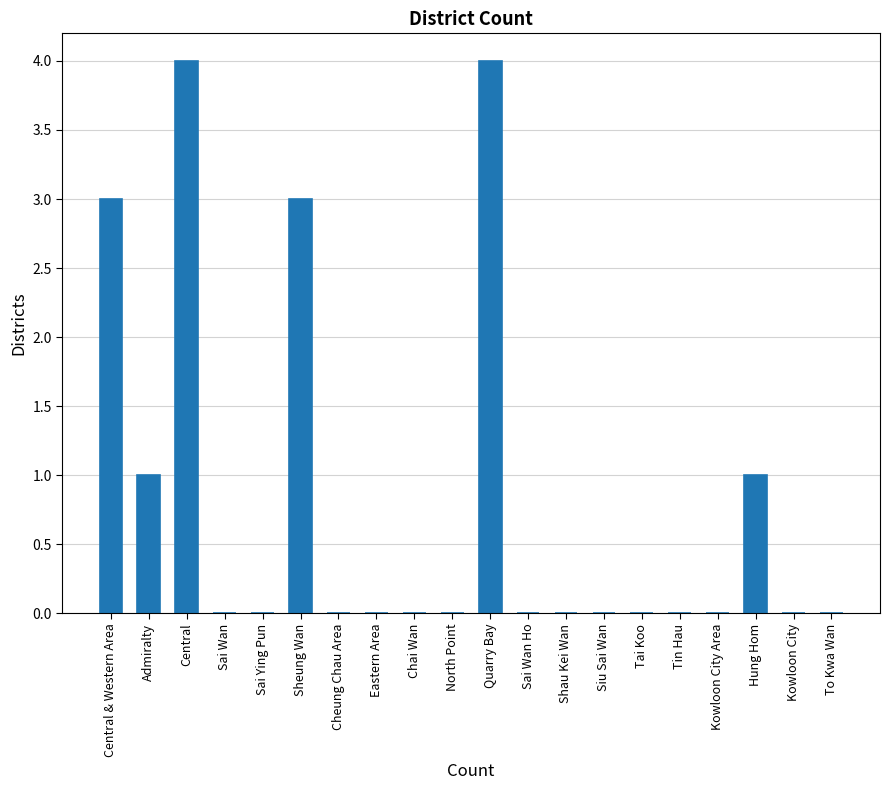

What is the sum of all values?

16